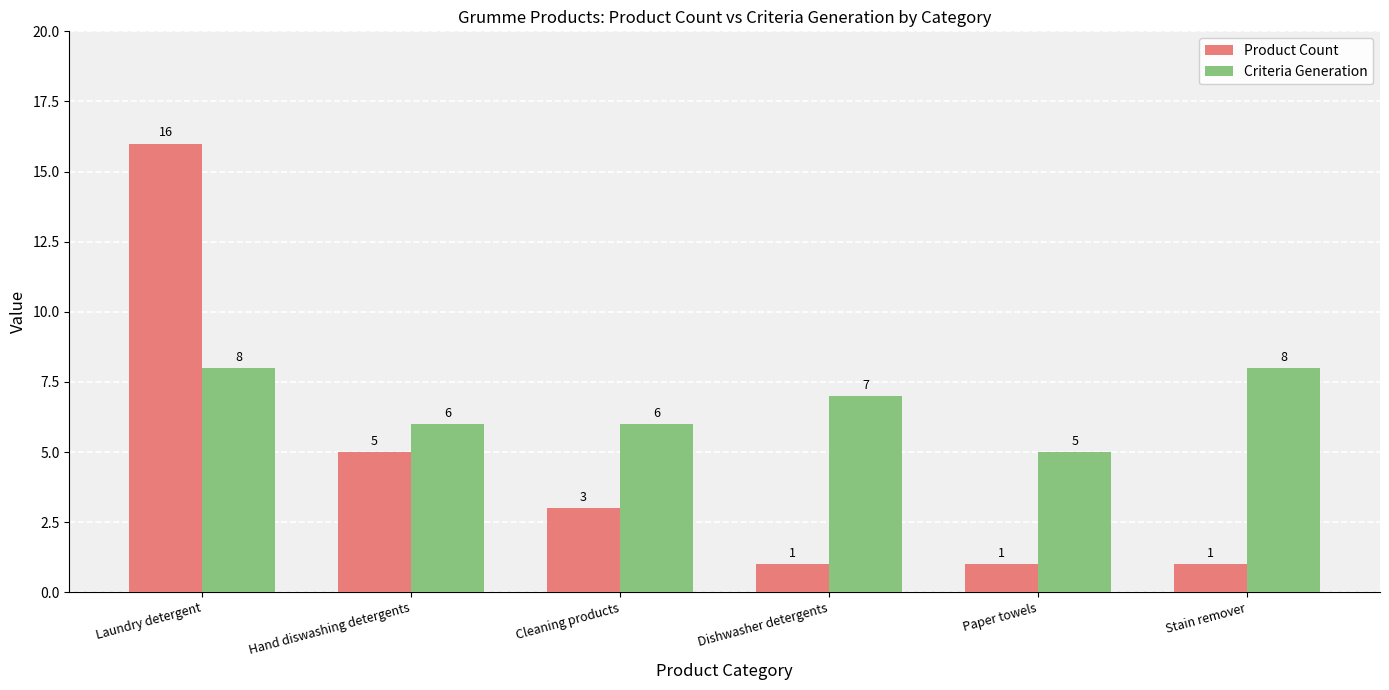

Reading left to right, transcribe all the data shown in this chart.

Product Count: 16	5	3	1	1	1
Criteria Generation: 8	6	6	7	5	8